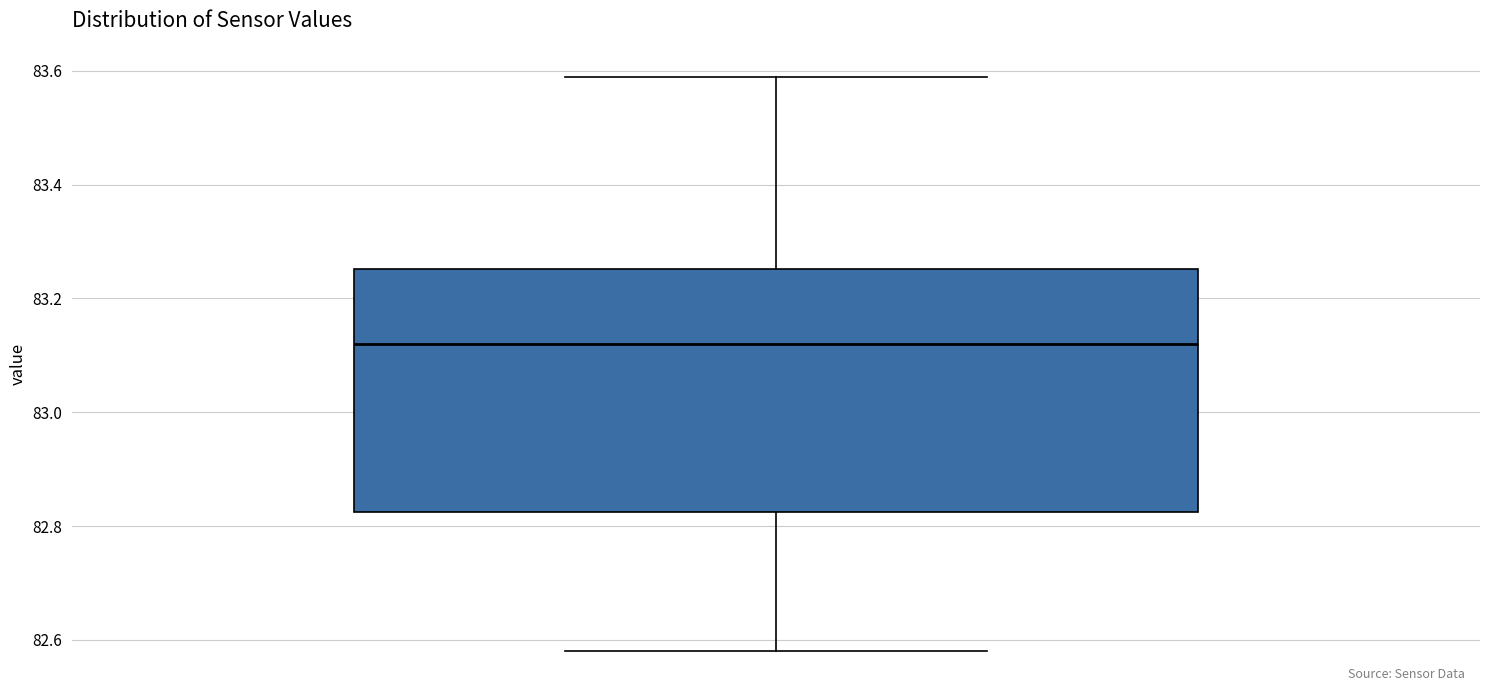

Read this box plot against the y-axis: the position of the median line, the range covered by the box, and the ends of both whiskers. The values are not printed on the chart, so give them approximately, as read against the axis.

median 83.12, box 82.82 to 83.26, whiskers 82.58 to 83.60